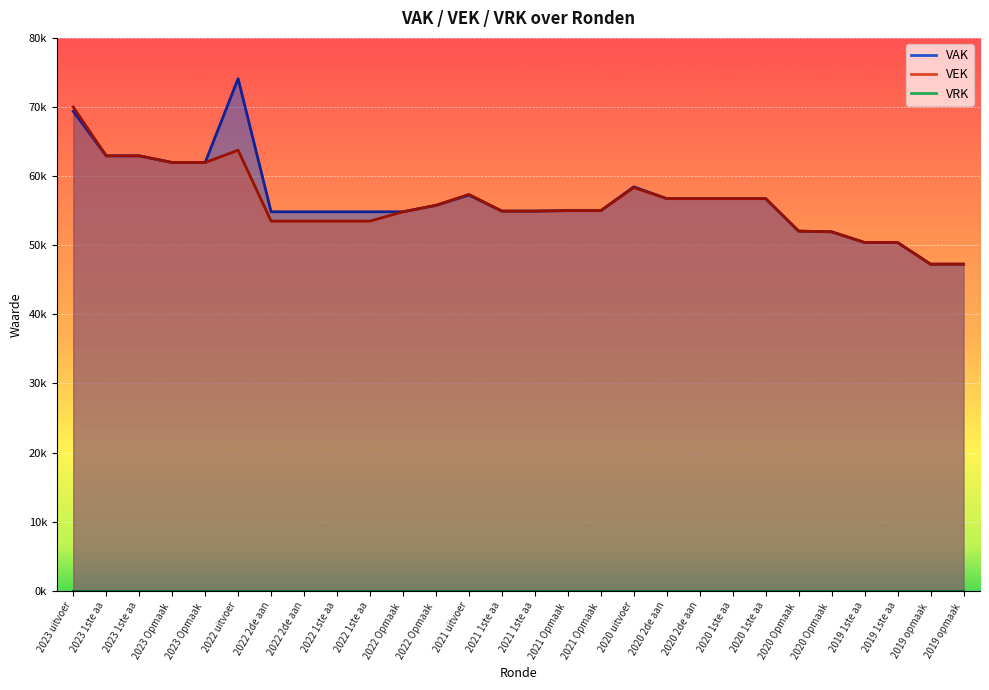

How many lines are shown in the chart?

2